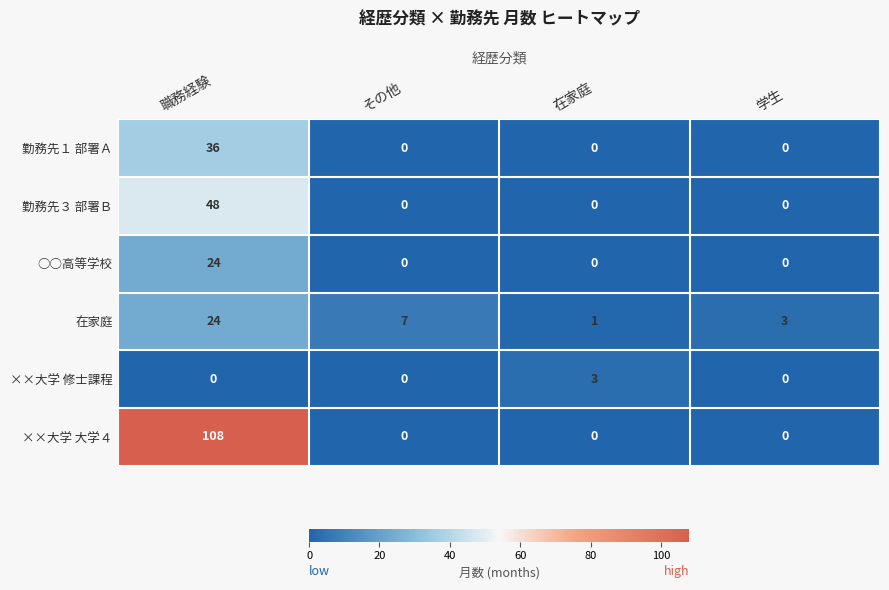

Which series has the largest range (max minus min)?

××大学 大学４